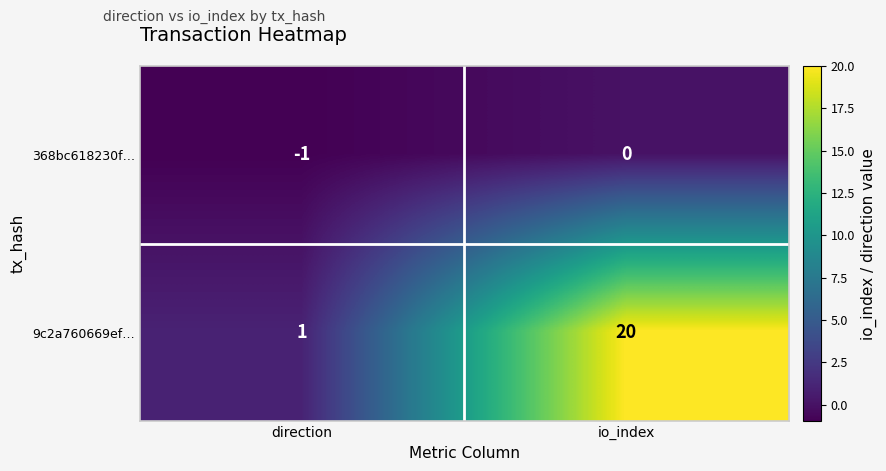

Count the number of data series in this chart.

2